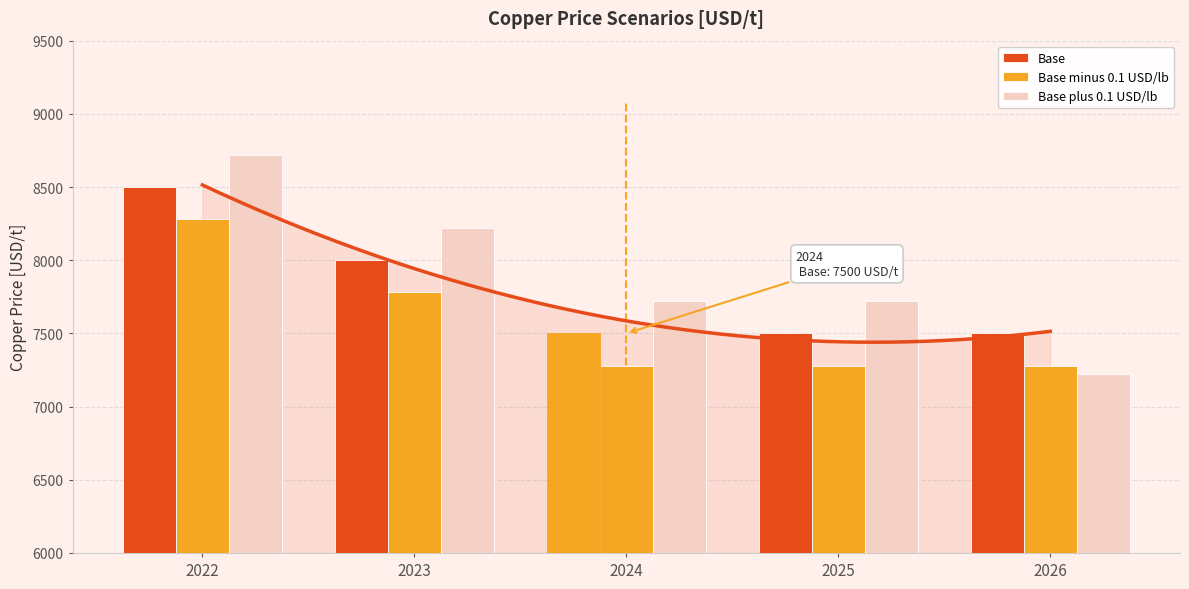

Which series has the largest range (max minus min)?

Base plus 0.1 USD/lb